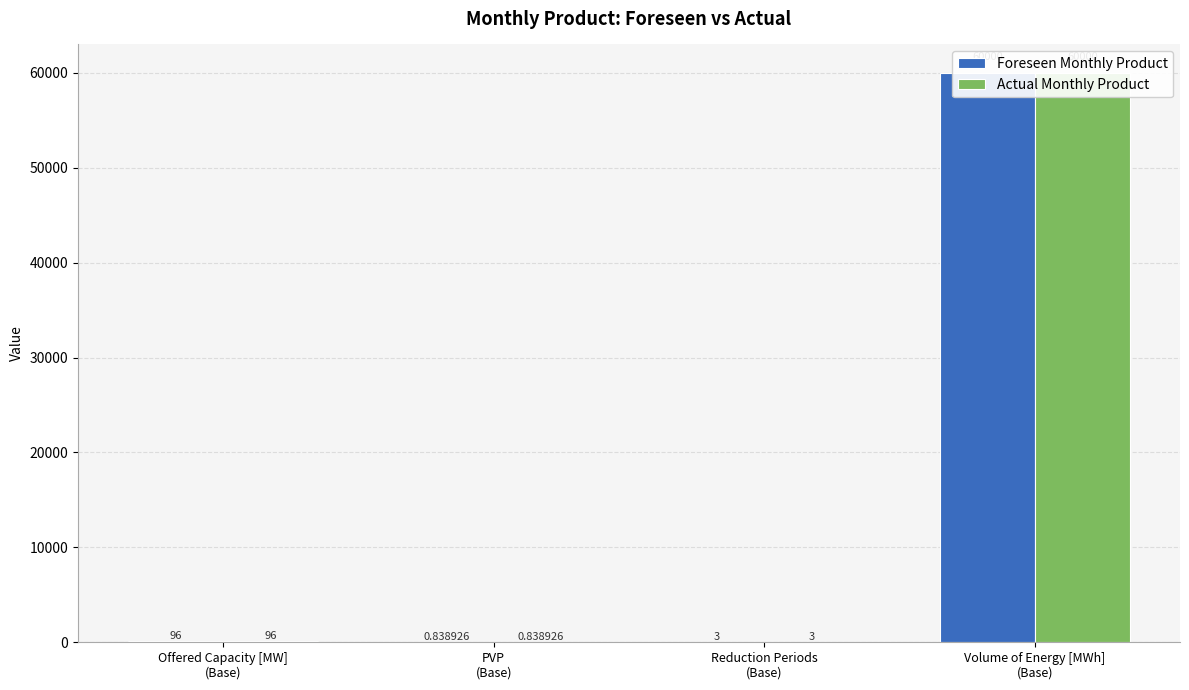

What position from the left is Reduction Periods
(Base)?

3